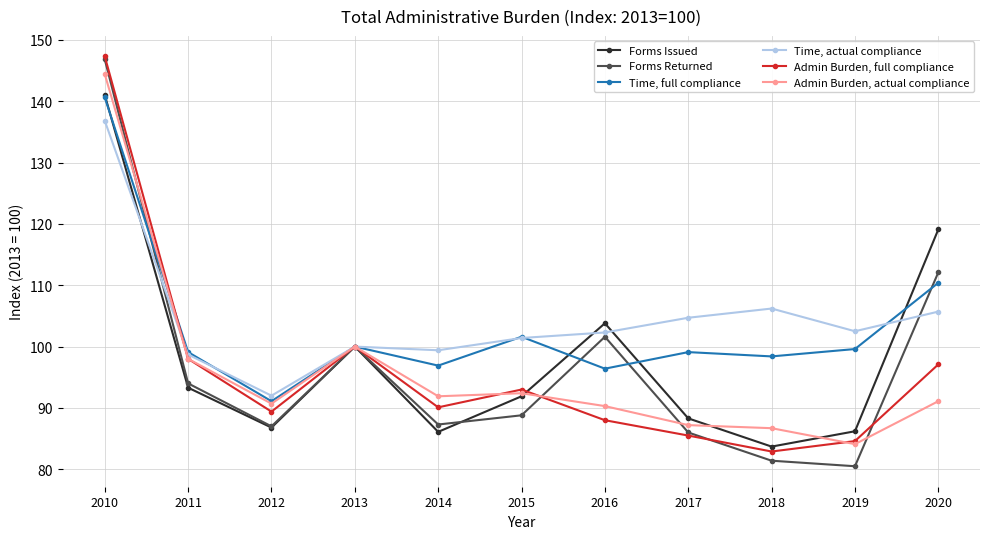

Between which two adjacent categories do Time, full compliance and Forms Returned first intersect?

2010 and 2011